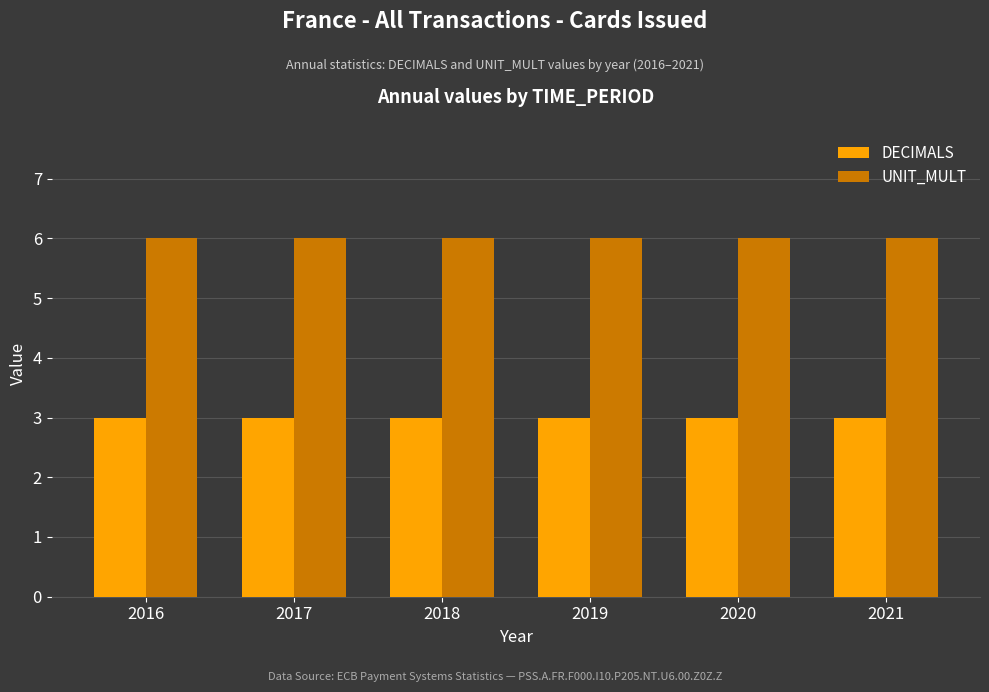

What are all the series names shown in the legend?

DECIMALS, UNIT_MULT